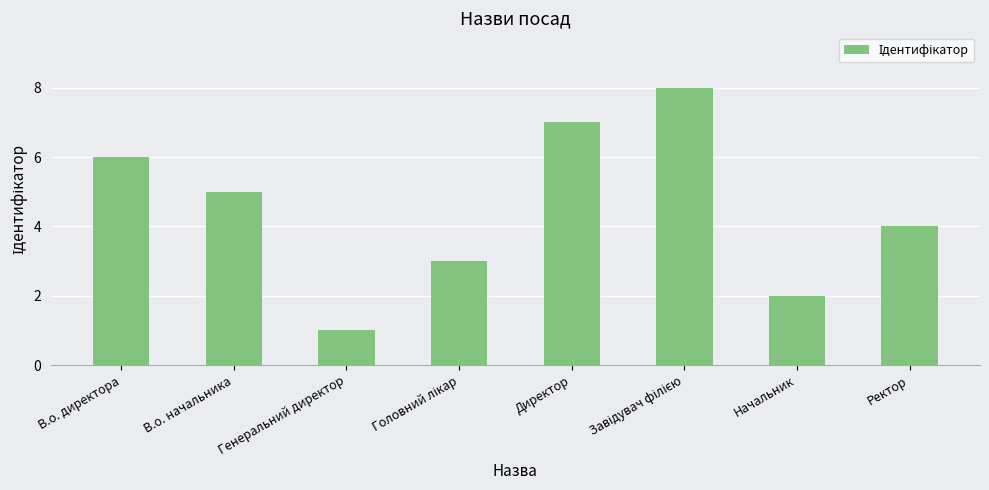

Approximately how many times larger is the value at В.о. директора compared to Начальник?

3.0